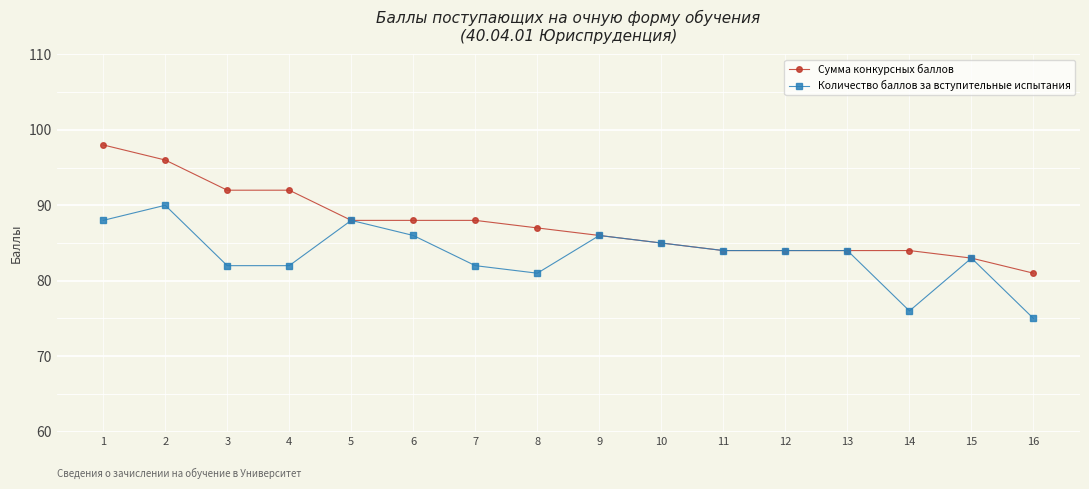

What are all the series names shown in the legend?

Сумма конкурсных баллов, Количество баллов за вступительные испытания